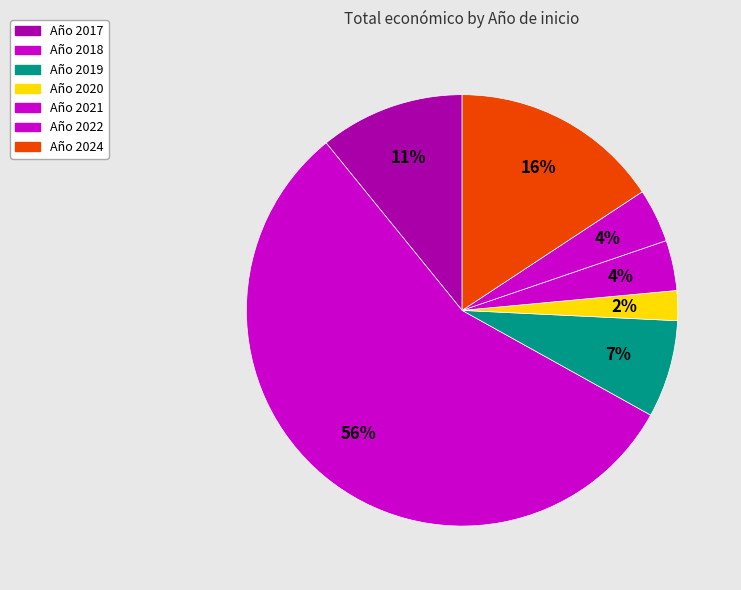

Count the number of slices in the pie.

7